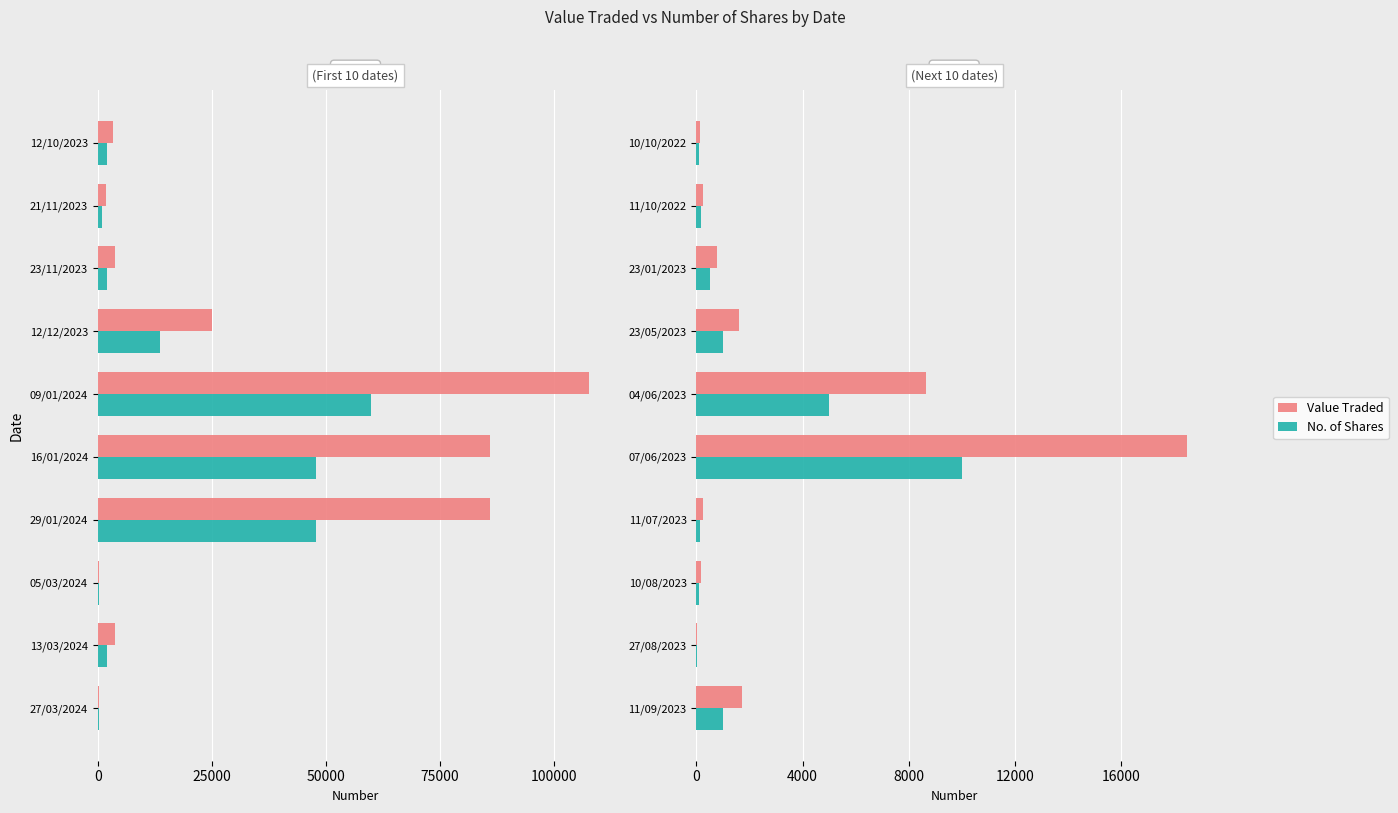

Which series has the largest range (max minus min)?

Value Traded